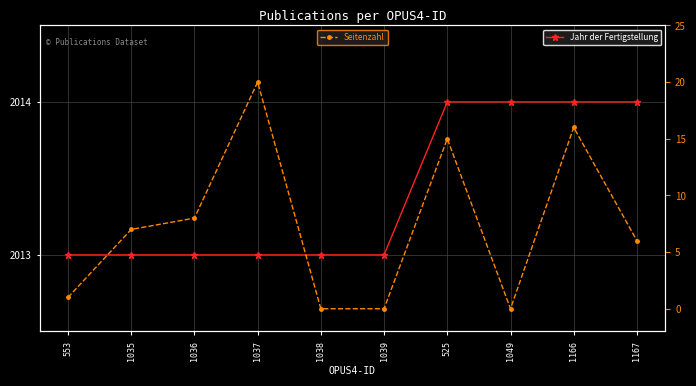

True or false: Seitenzahl and Jahr der Fertigstellung intersect in this chart.

False